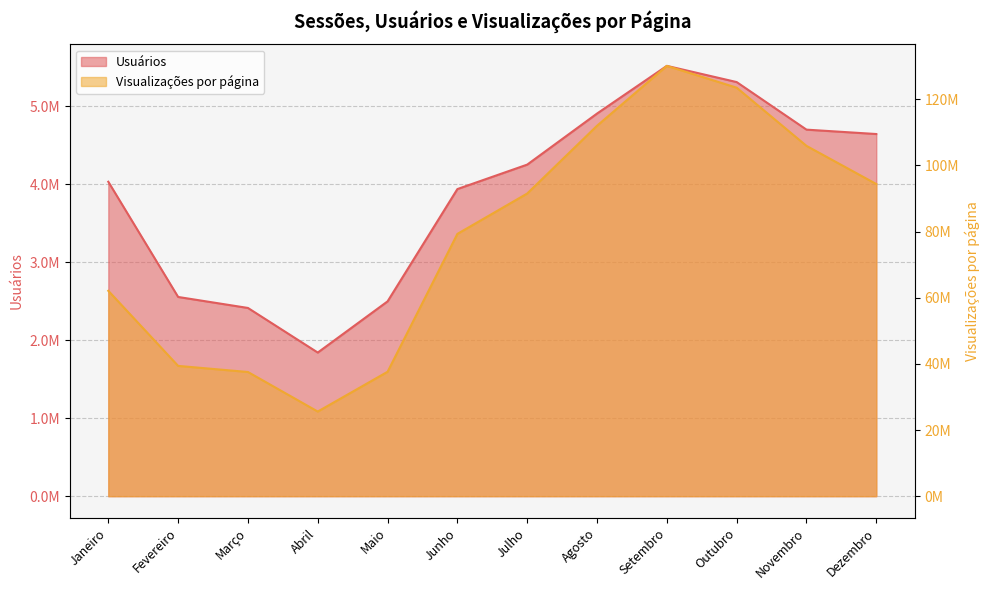

Which series has the largest total across all categories?

Visualizações por página